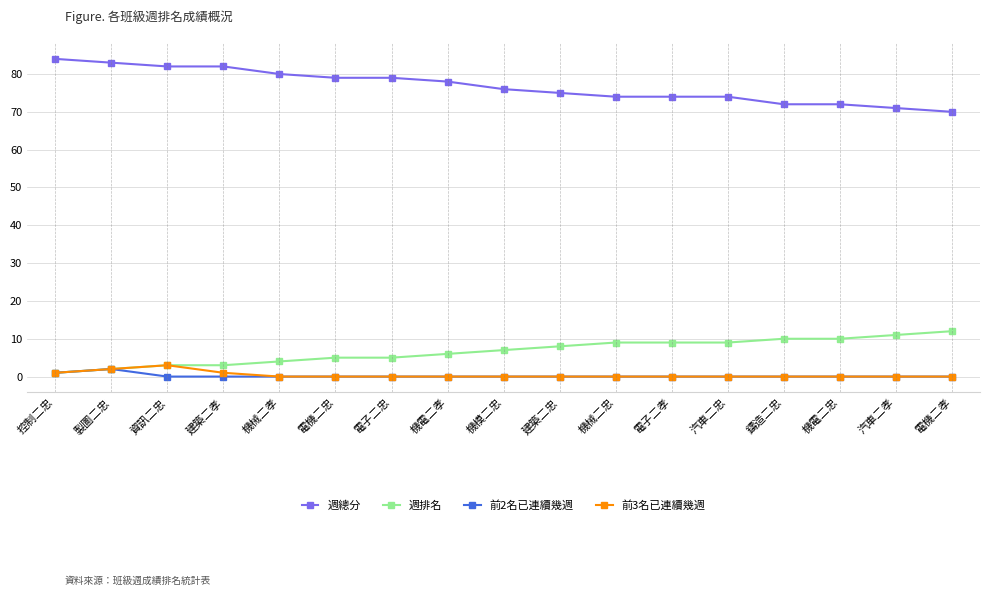

What is the greatest value displayed?

84